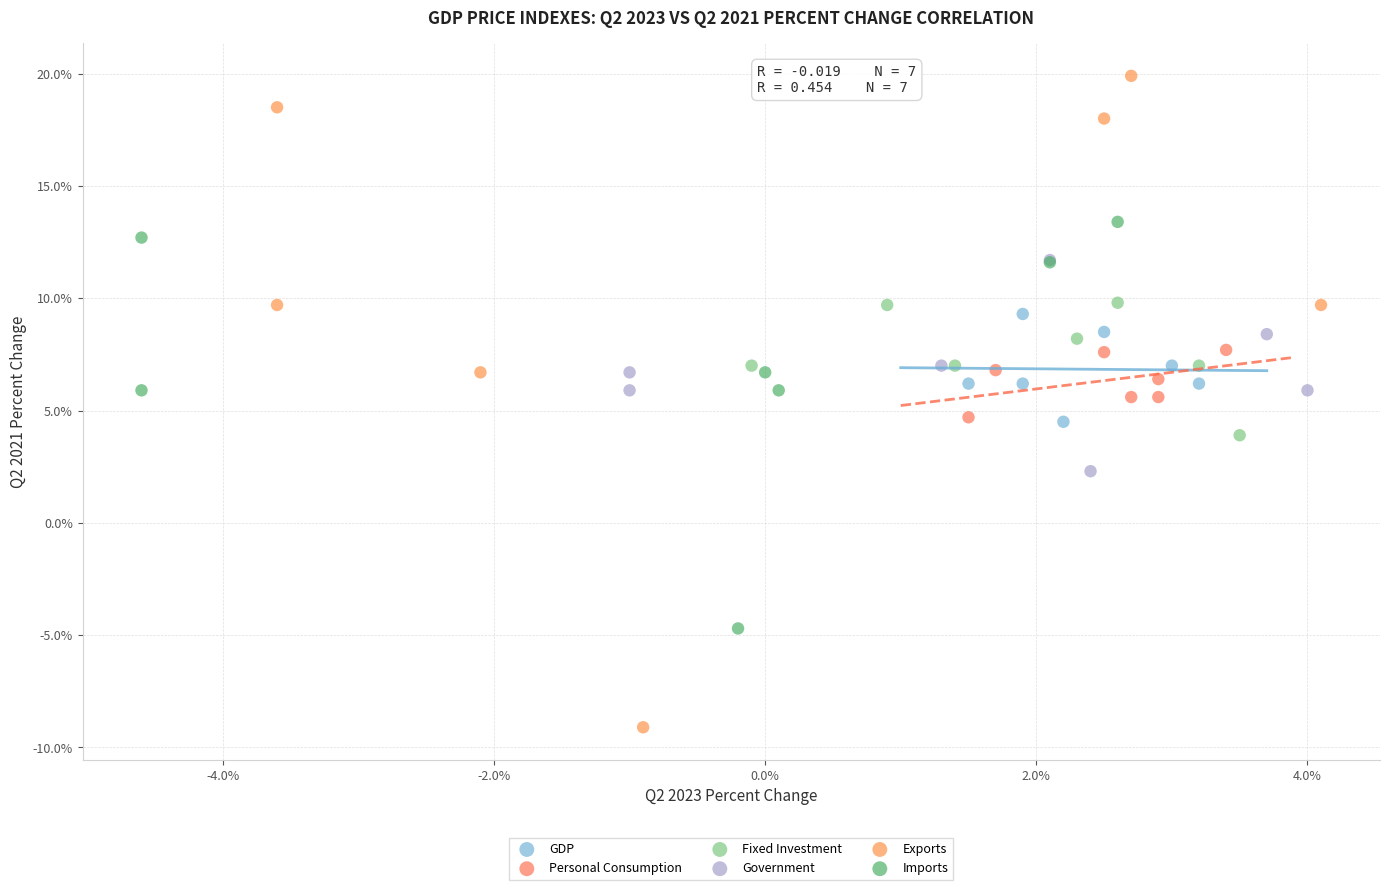

Which series contains the lowest Y value?

Exports